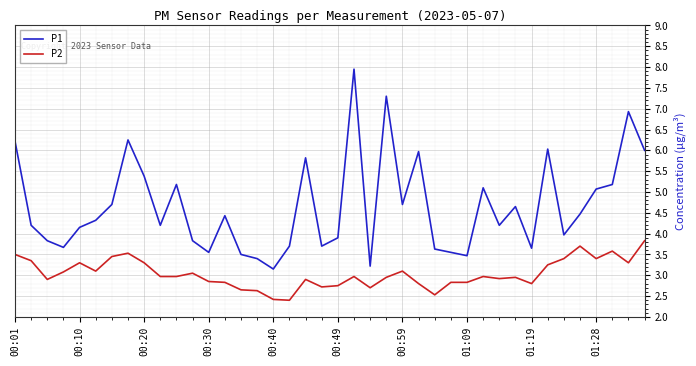

Which series has the widest spread of values?

P1